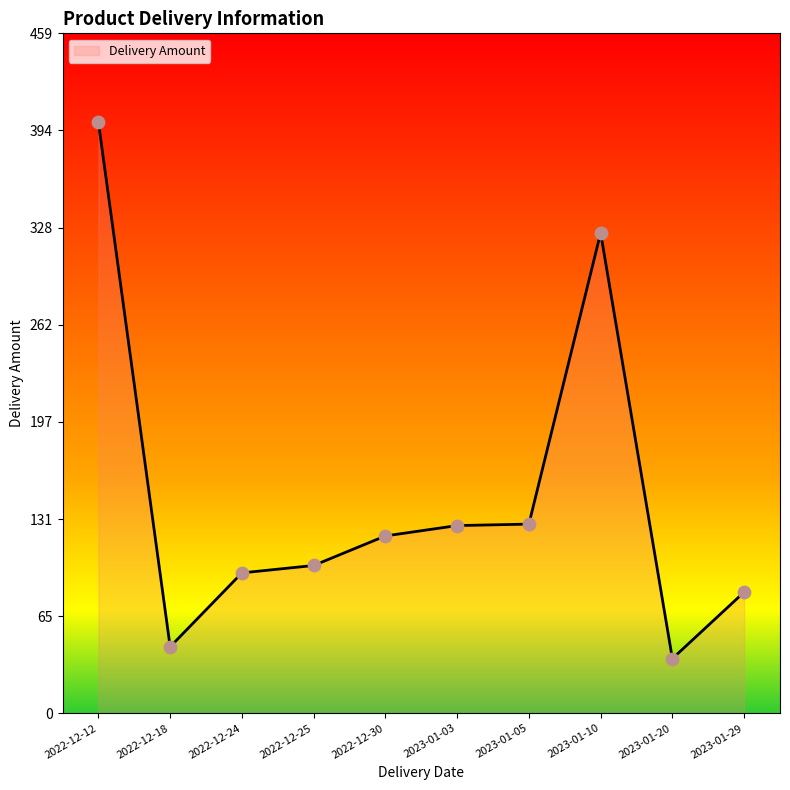

Approximately how many times larger is the value at 2023-01-03 compared to 2022-12-12?

0.3